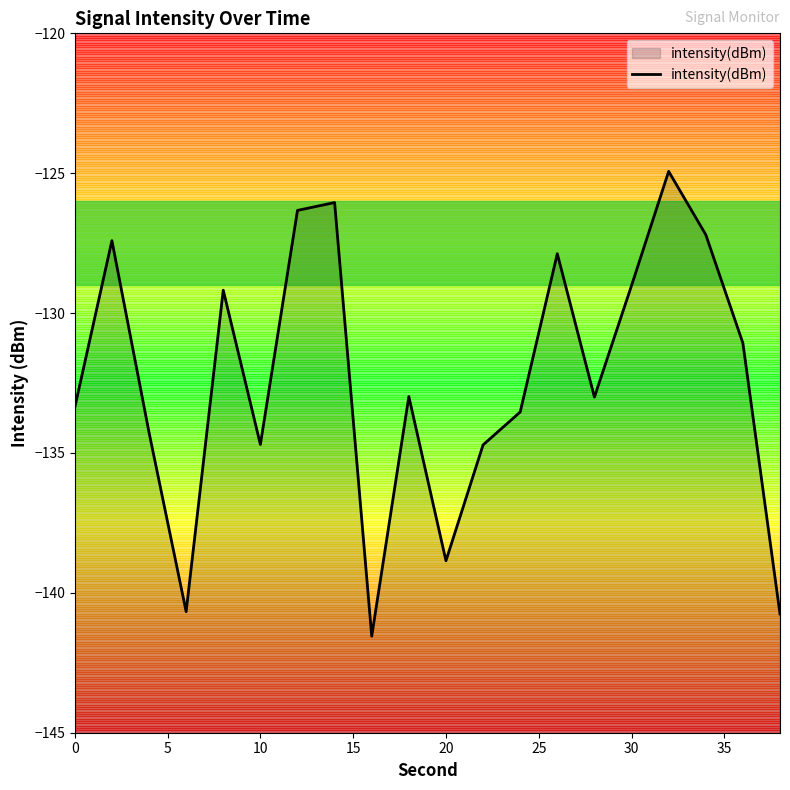

How many lines are shown in the chart?

1